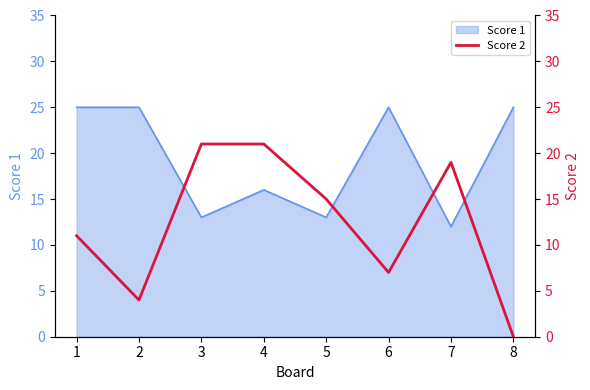

True or false: the data shows 18 at 1.

False